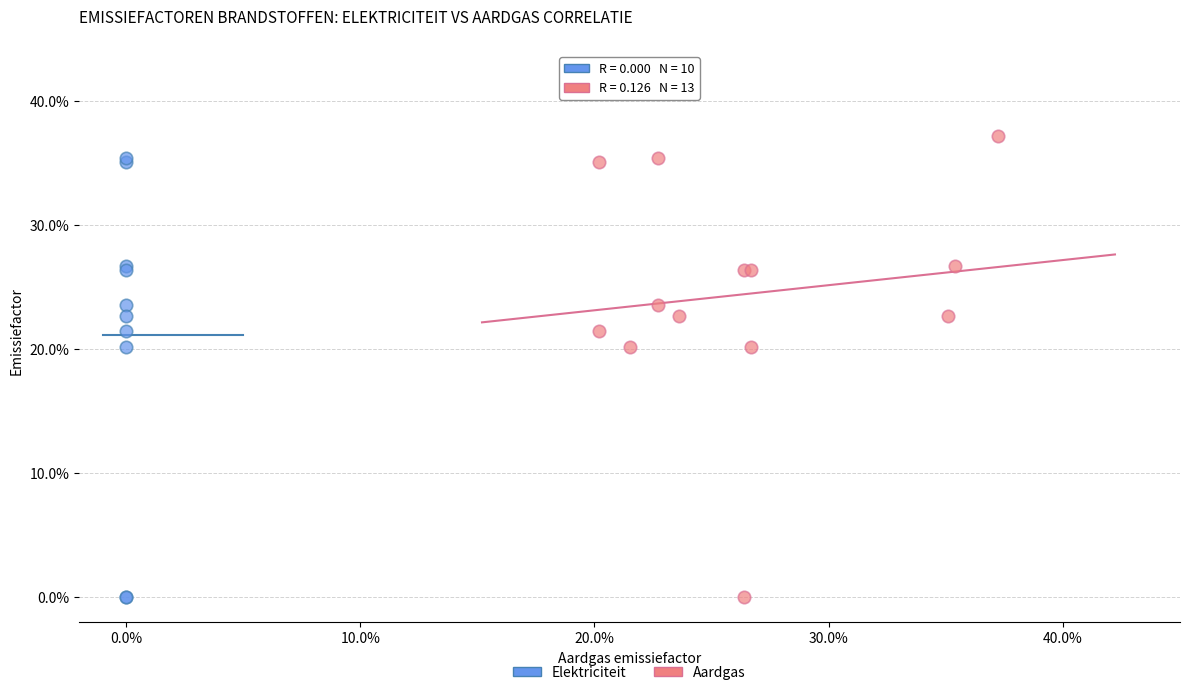

Which series contains the highest Y value?

Aardgas